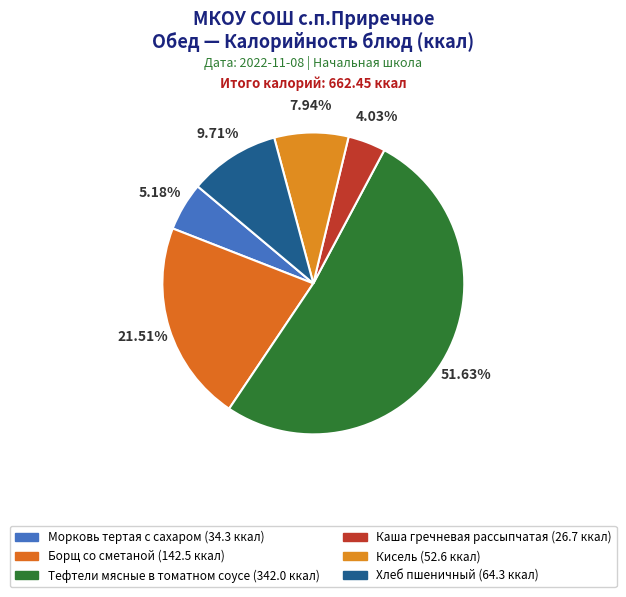

Does Тефтели мясные в томатном соусе represent more than half of the total?

Yes